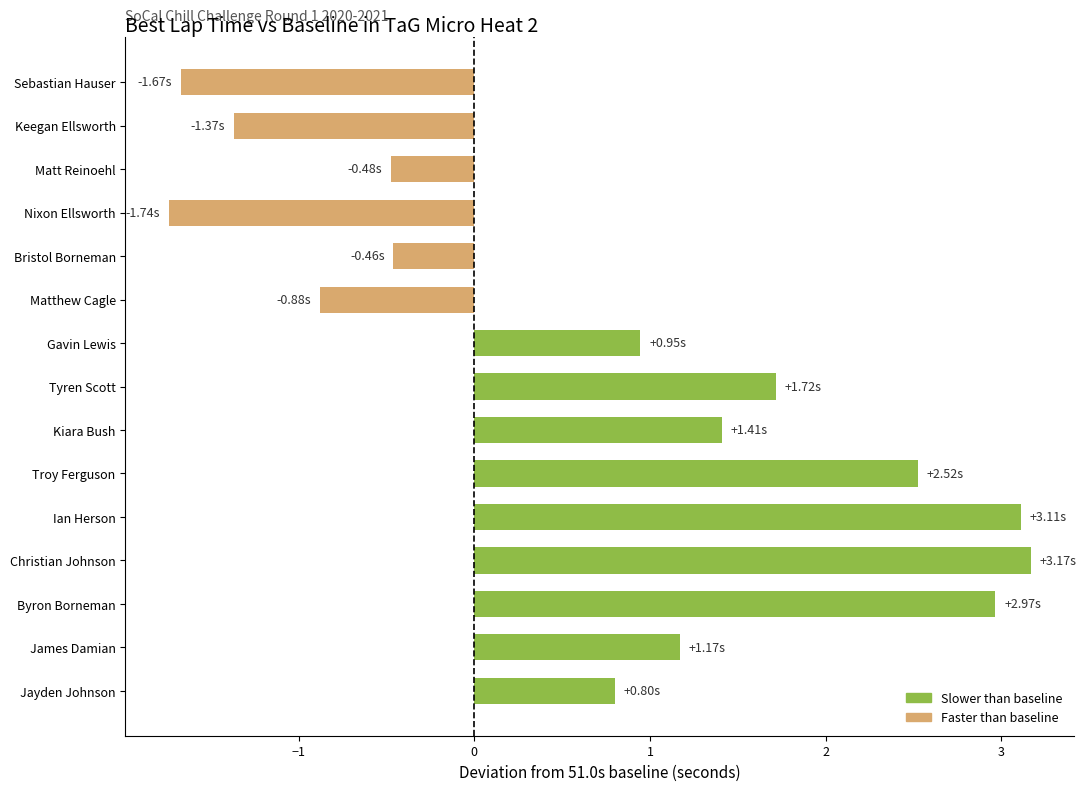

Does the chart contain any negative values?

Yes